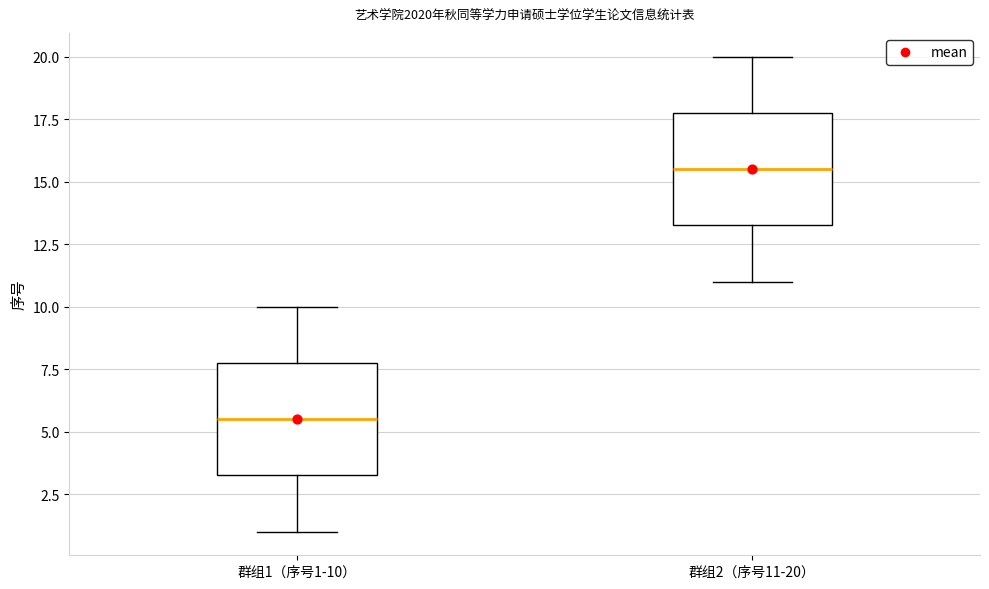

Which box's median line is the lowest?

群组1（序号1-10）